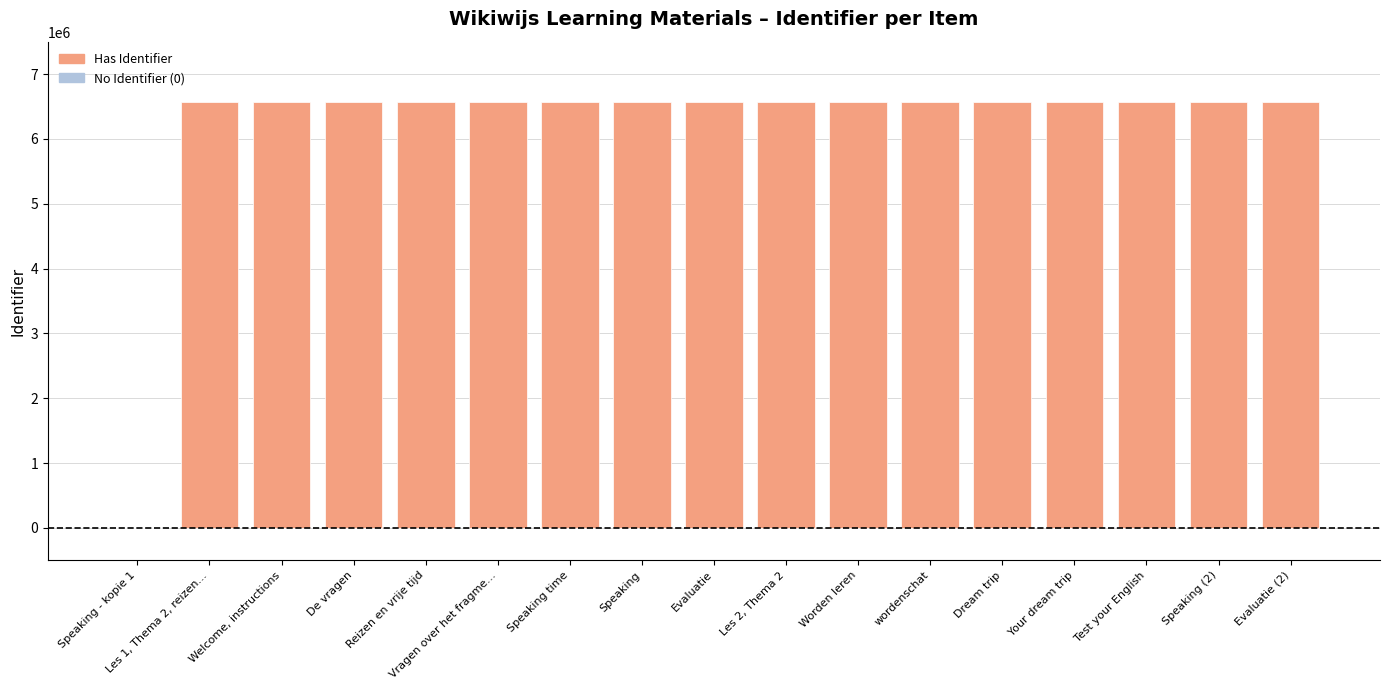

What is the maximum value shown in the chart?

6563771